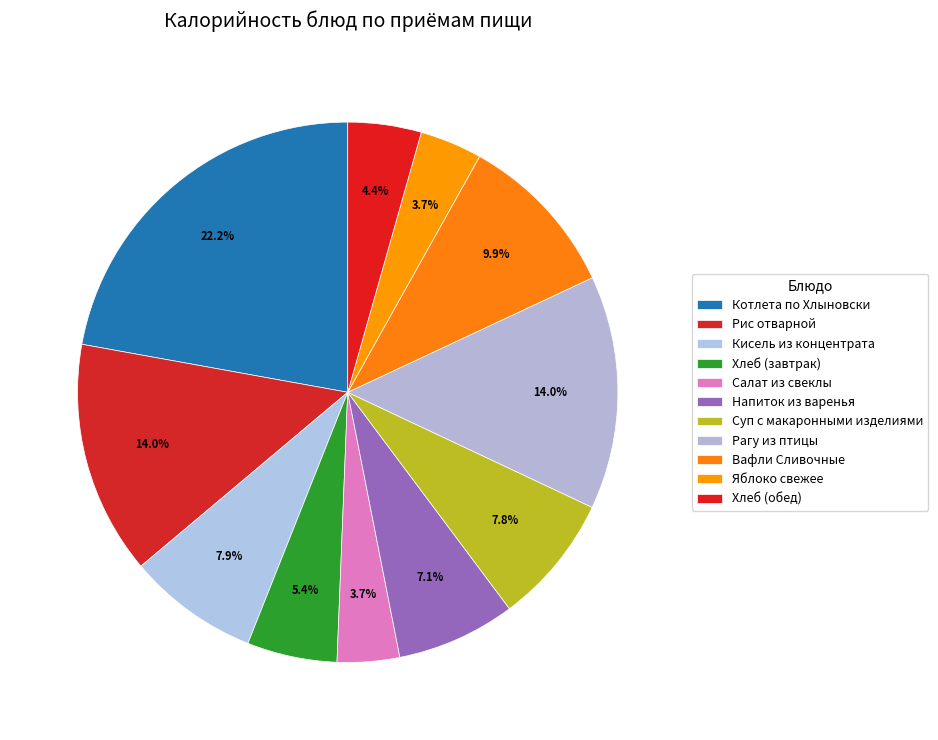

Combined, do Кисель из концентрата and Вафли Сливочные account for over 50%?

No